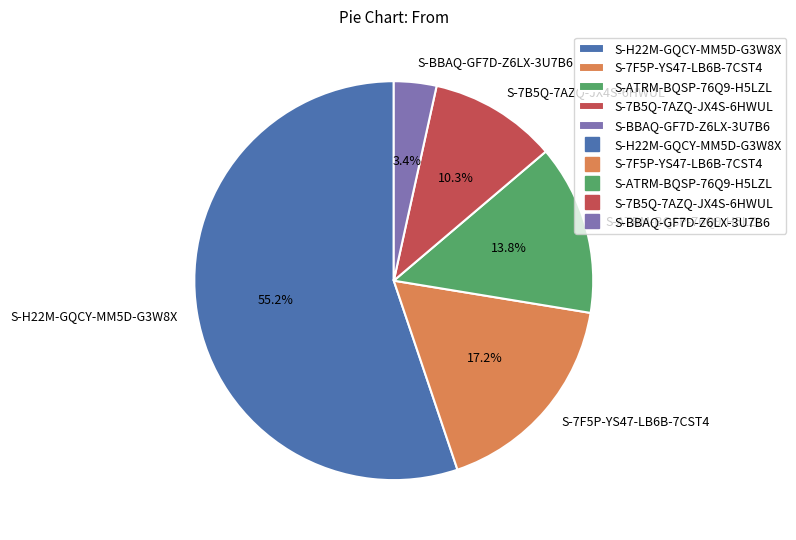

How many segments does this pie chart have?

5